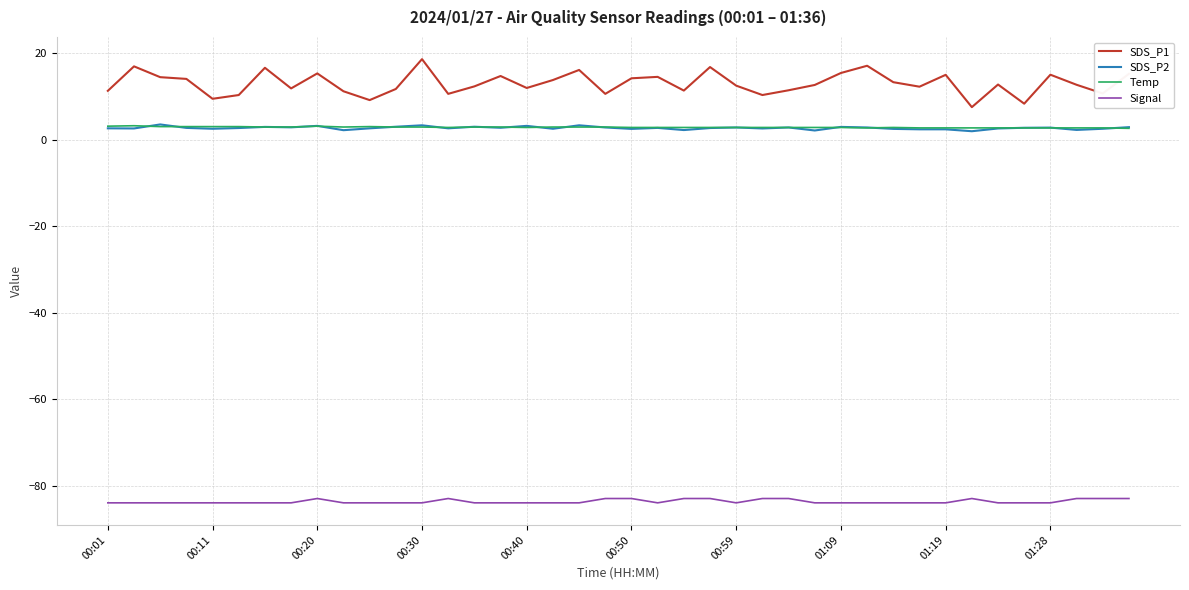

What is the minimum value shown in the chart?

-84.0